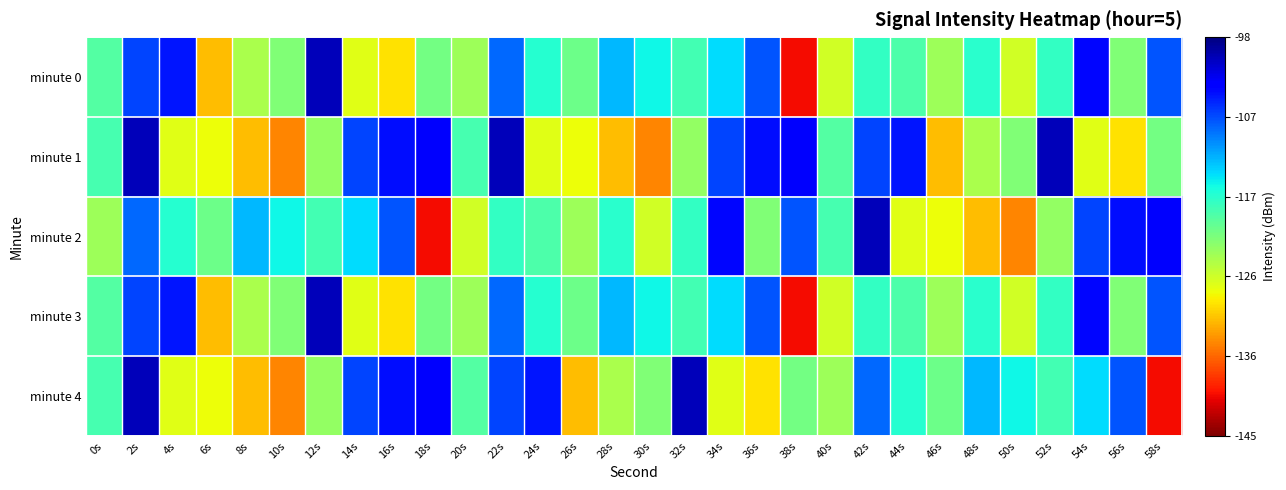

How many distinct data groups are displayed?

5